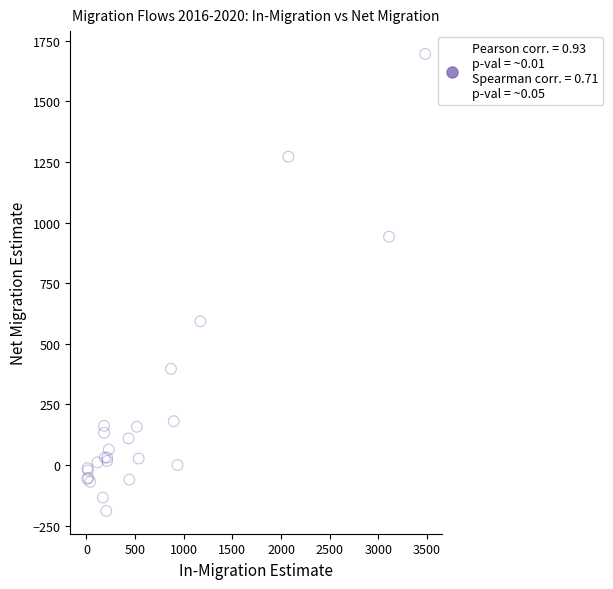

What Y value in the scatter plot is closest to 753?

593